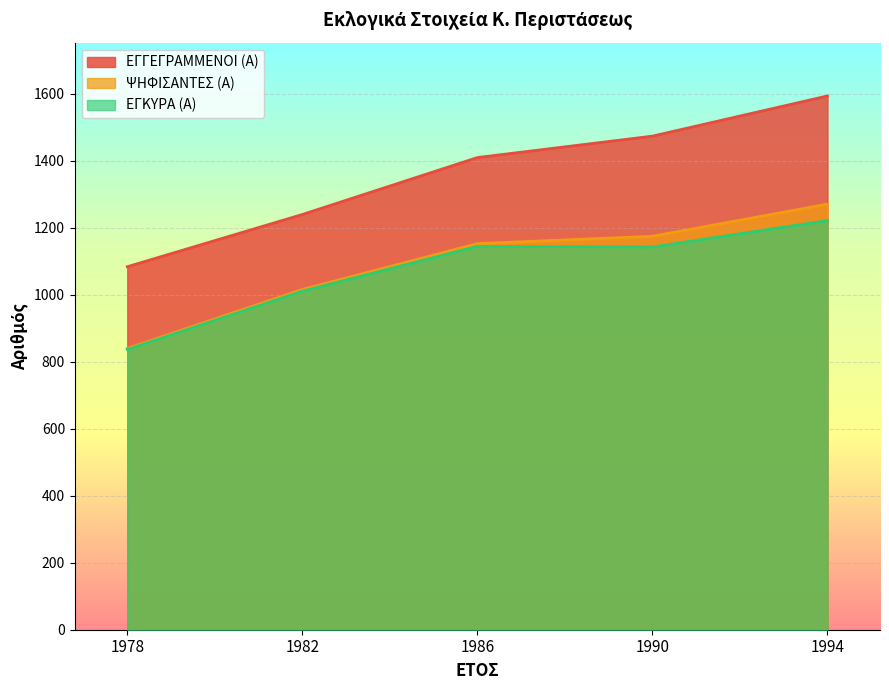

What are all the series names shown in the legend?

ΕΓΓΕΓΡΑΜΜΕΝΟΙ (Α), ΨΗΦΙΣΑΝΤΕΣ (Α), ΕΓΚΥΡΑ (Α)